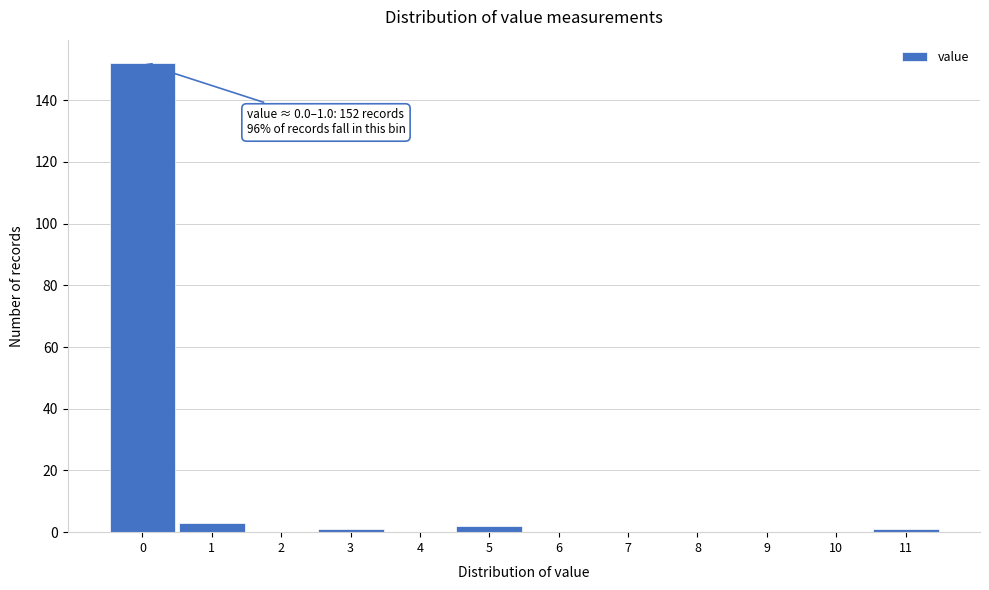

Reading right to left, what are all the values shown in this chart?

11=1	10=0	9=0	8=0	7=0	6=0	5=2	4=0	3=1	2=0	1=3	0=152